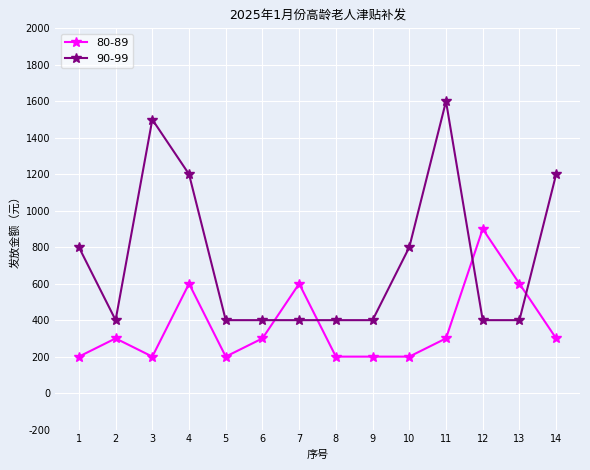

Which category has the highest value across all series?

11